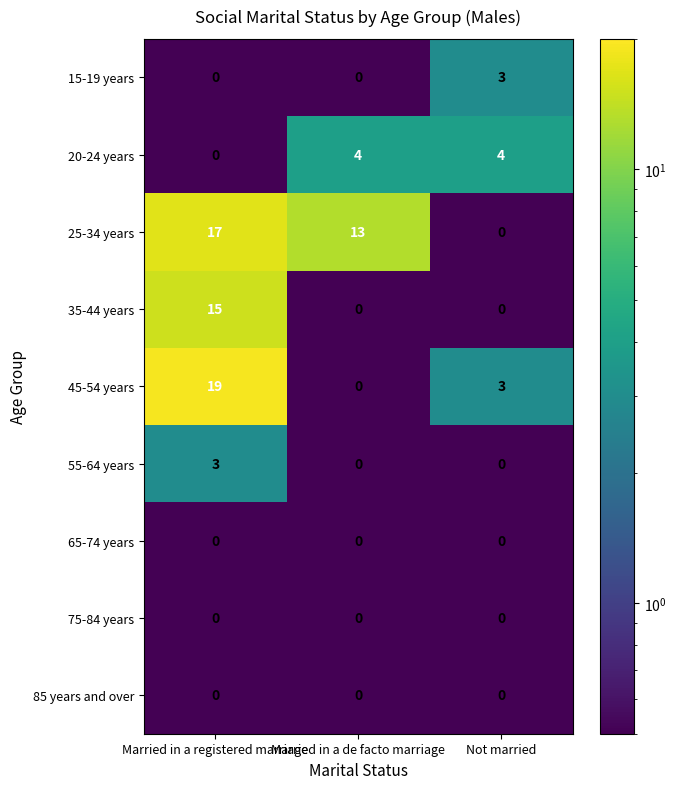

True or false: 75-84 years has a value of 0 at Not married.

True